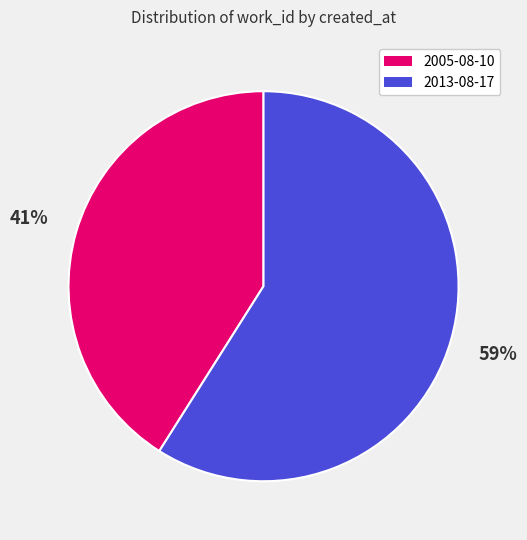

Which has a higher value, 2013-08-17 or 2005-08-10?

2013-08-17